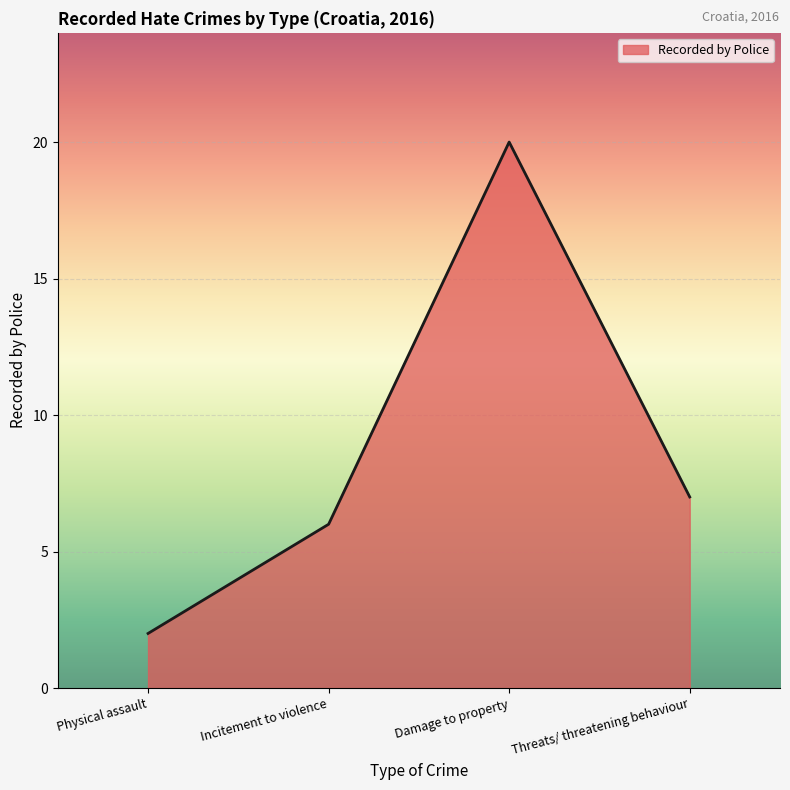

Which has a higher value, Physical assault or Threats/ threatening behaviour?

Threats/ threatening behaviour